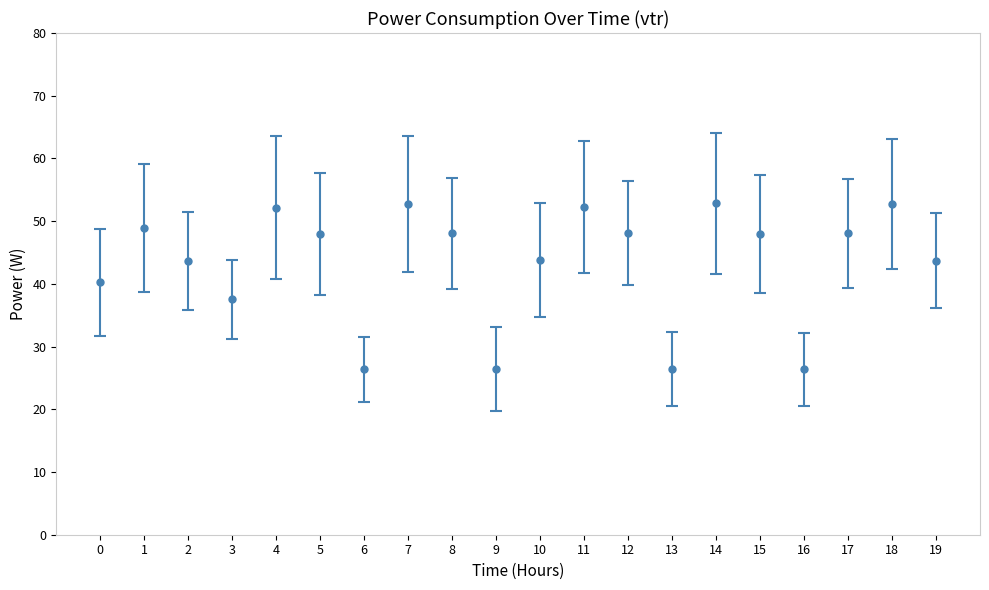

Does the chart have visible grid lines?

No